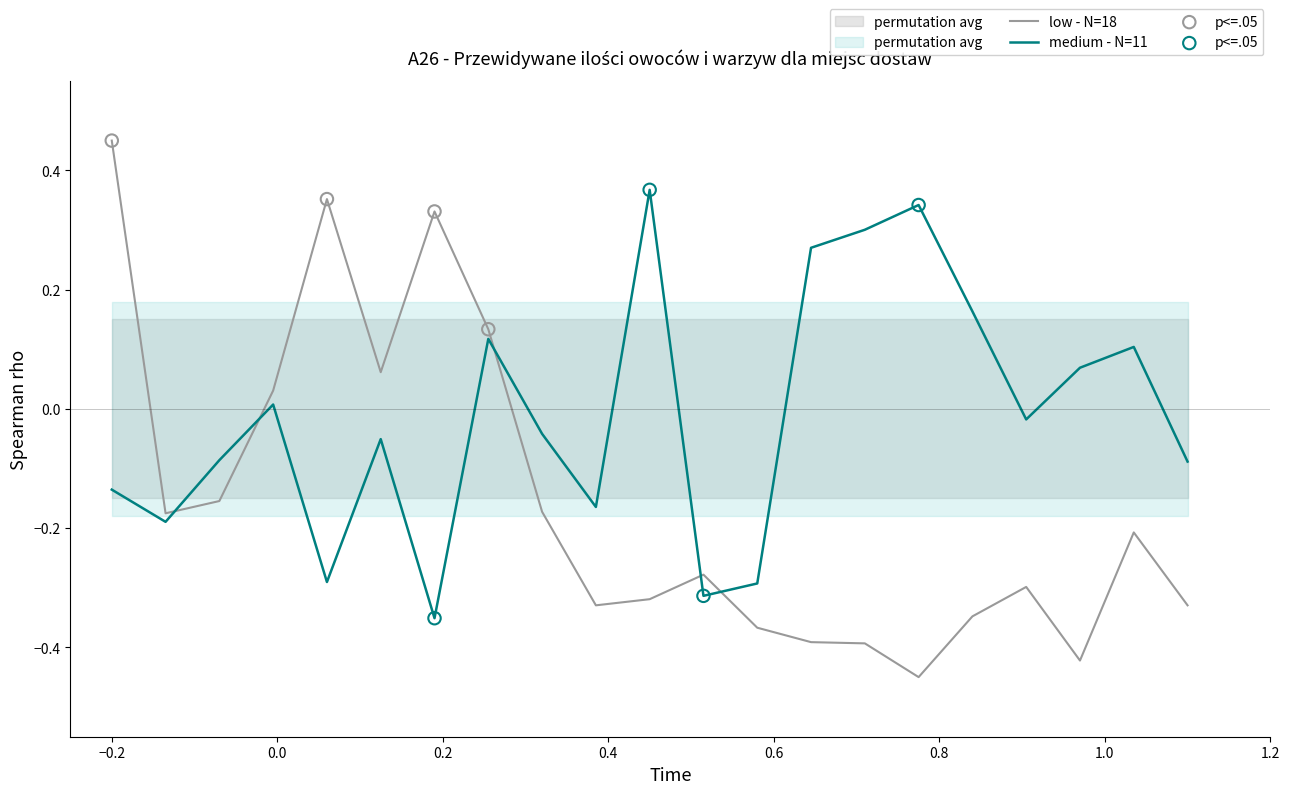

True or false: low - N=18 and medium - N=11 cross at least once.

True